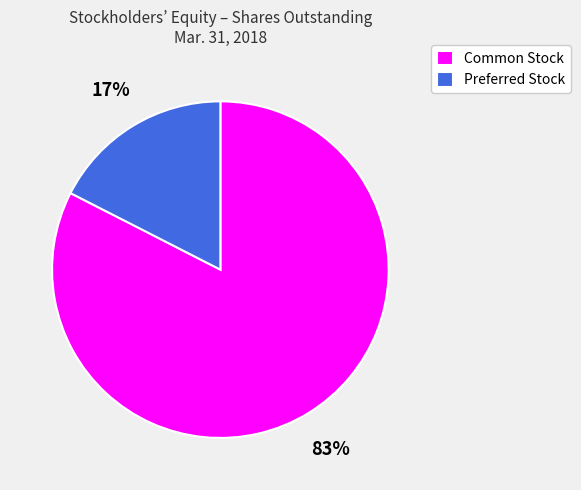

True or false: Preferred Stock accounts for 17% of the total.

True